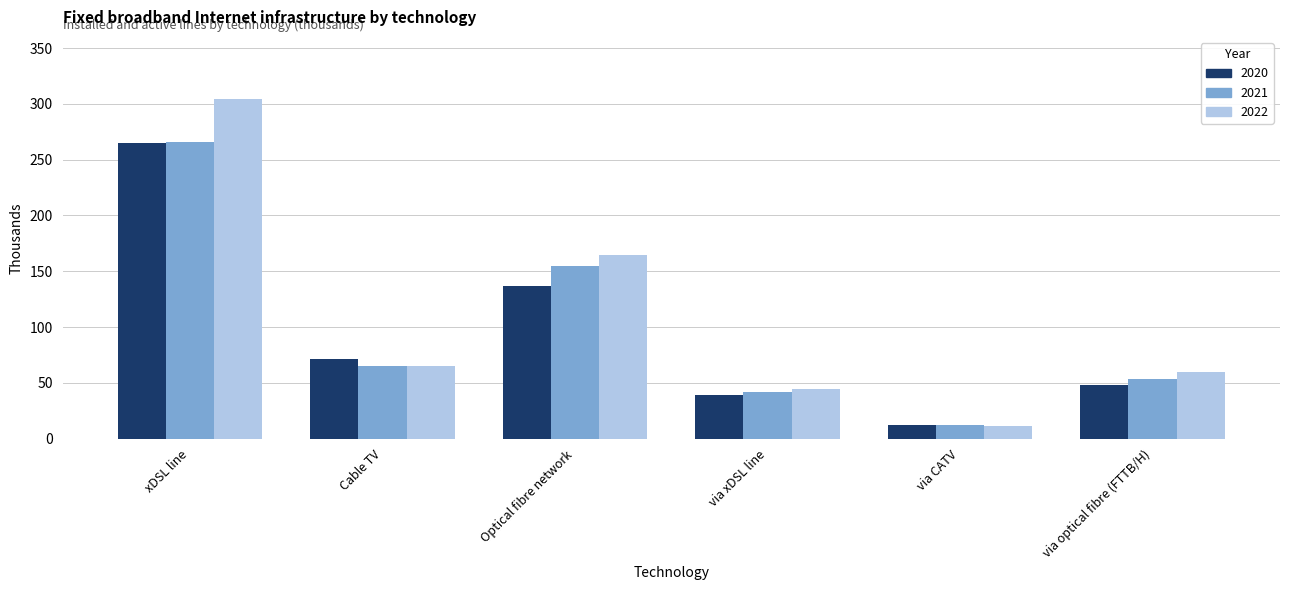

Does the chart contain stacked bars?

No